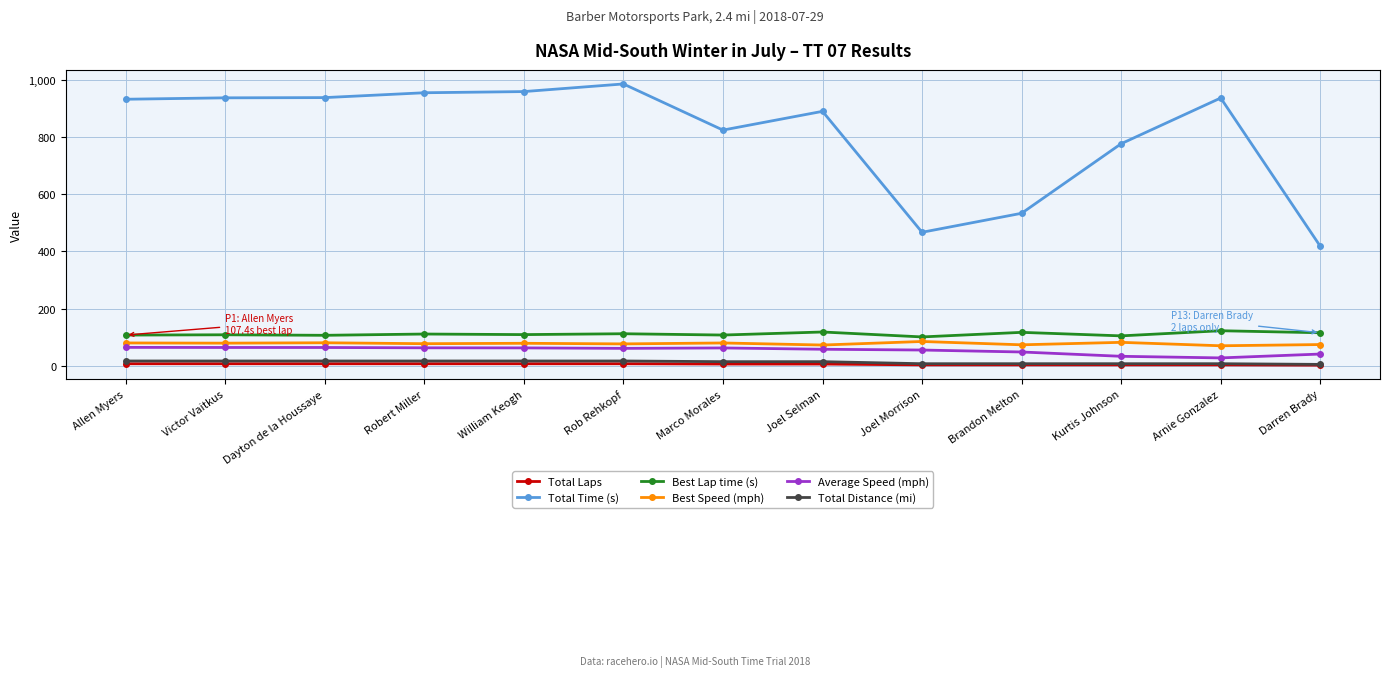

True or false: Best Lap time (s) has more than 0 interior local peaks.

True